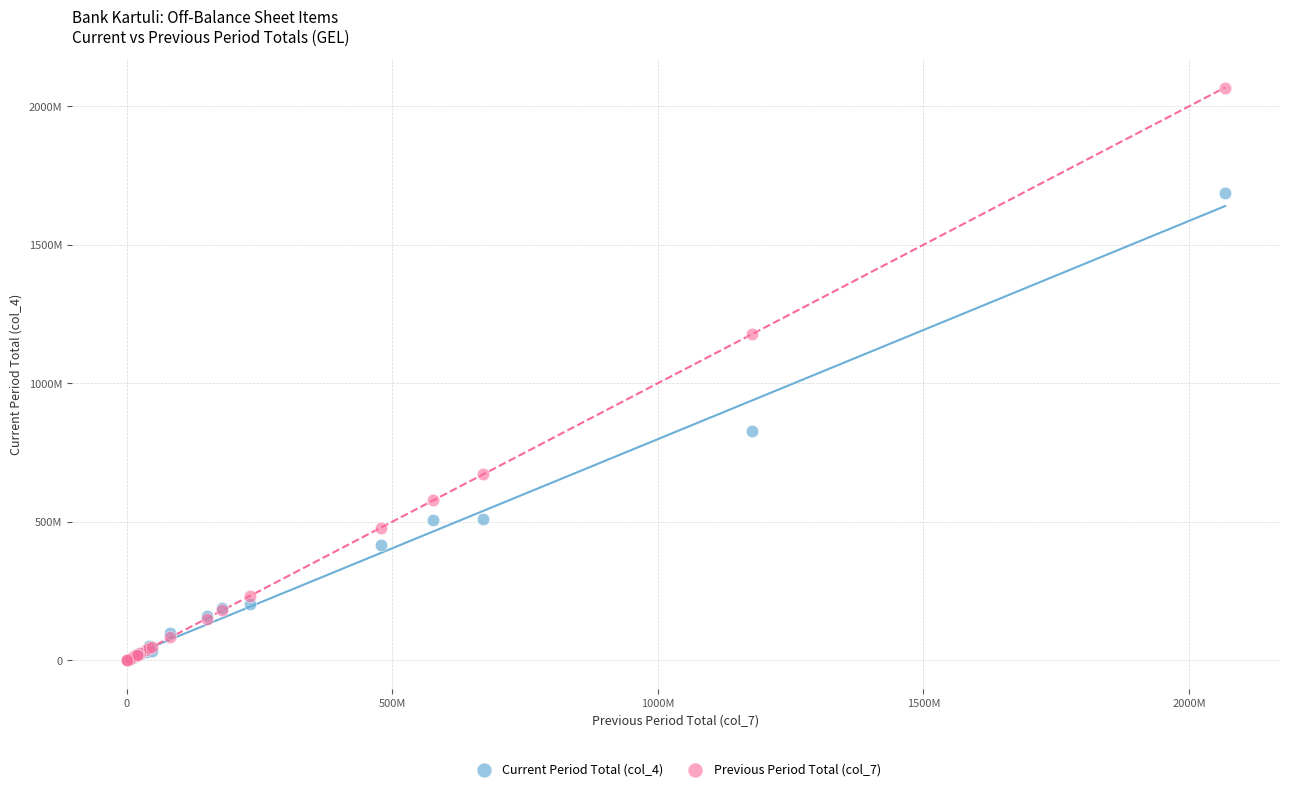

What are all the series names shown in the legend?

Current Period Total (col_4), Previous Period Total (col_7)